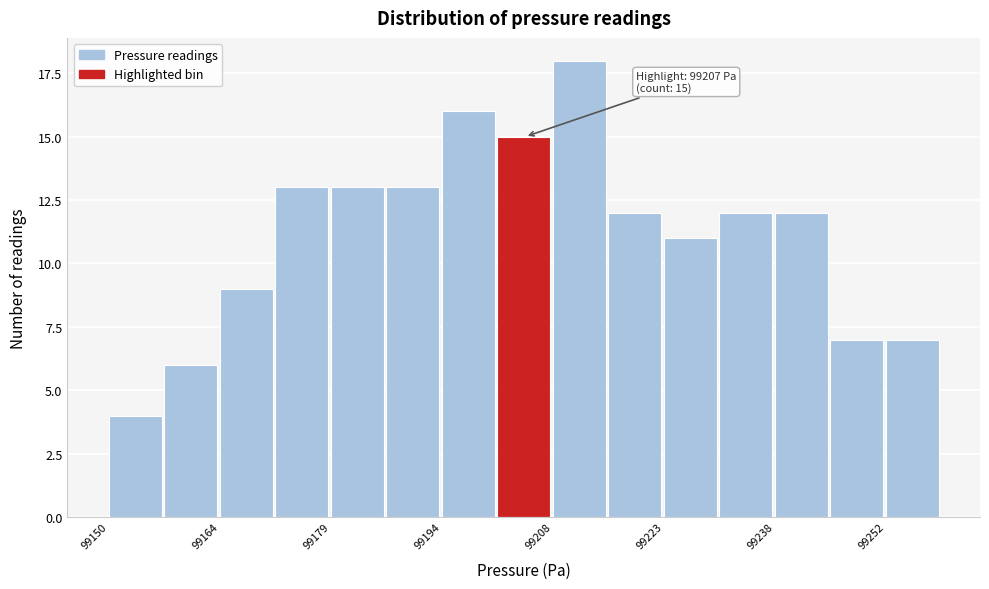

Read against the x-axis, roughly where is the centre of the tallest bar?

99212